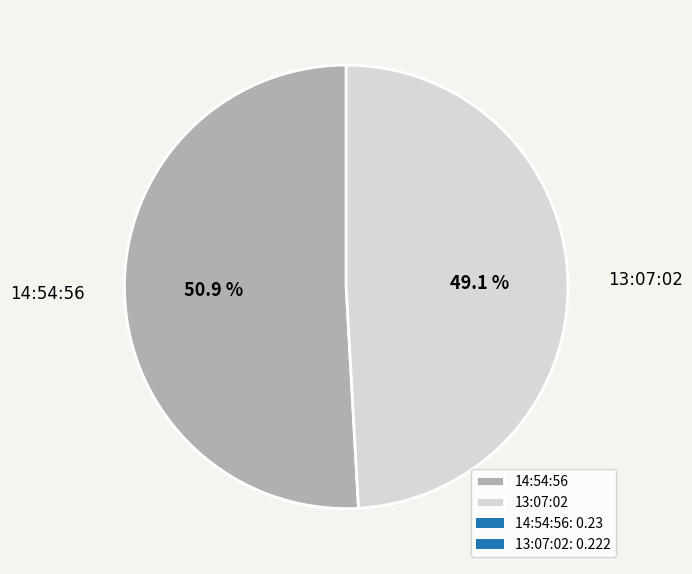

To the nearest percent, what is the combined percentage of 14:54:56 and 13:07:02?

100%